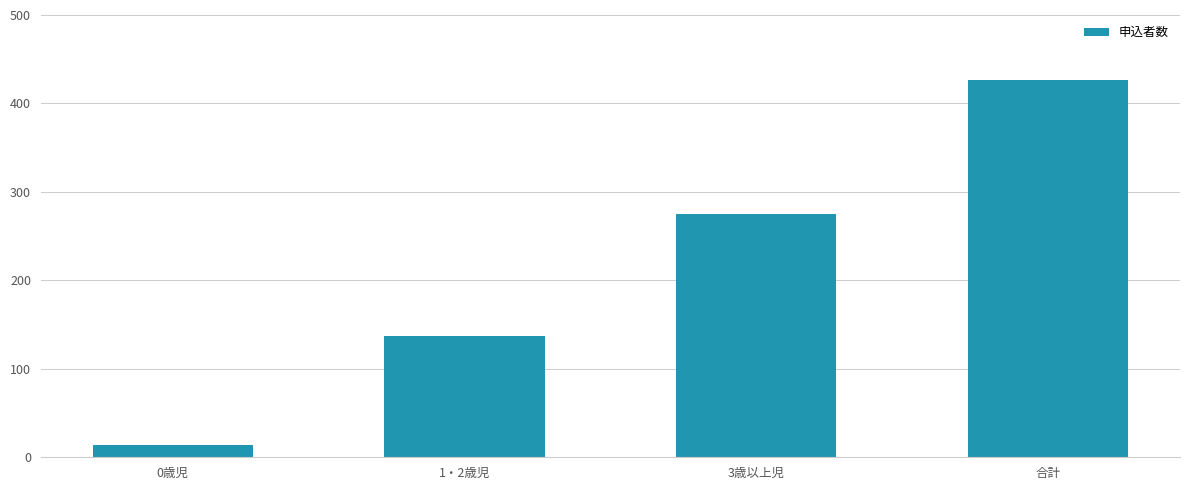

What is the maximum value shown in the chart?

426